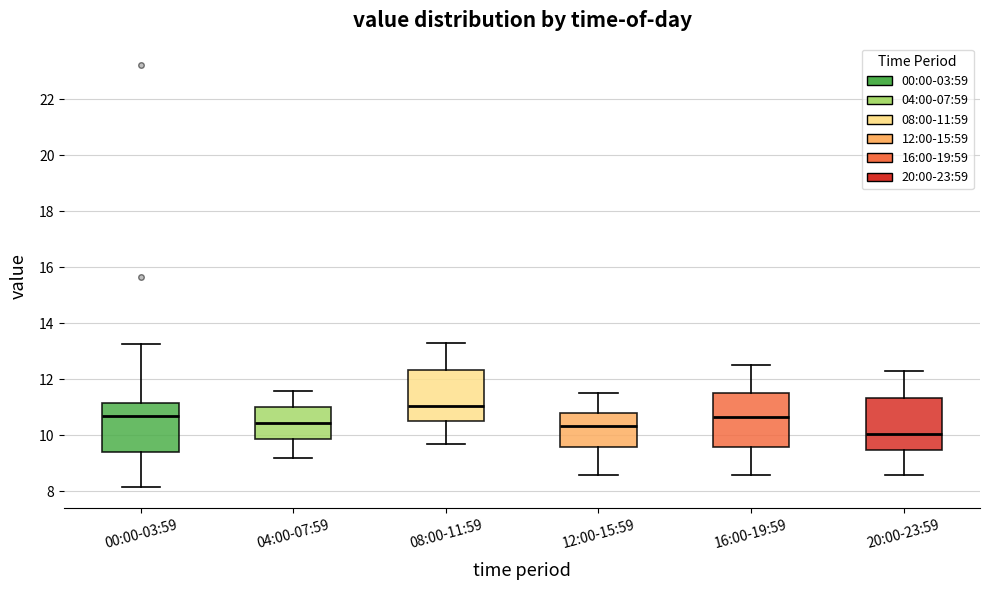

Reading left to right, read every box against the y-axis: the position of its median line, the range the box covers, and the ends of its whiskers. The values are not printed on the chart, so give them approximately, as read against the axis.

00:00-03:59: median 10.6, box 9.4 to 11.2, whiskers 8.2 to 13.2
04:00-07:59: median 10.4, box 9.8 to 11.0, whiskers 9.2 to 11.6
08:00-11:59: median 11.0, box 10.6 to 12.4, whiskers 9.8 to 13.4
12:00-15:59: median 10.4, box 9.6 to 10.8, whiskers 8.6 to 11.6
16:00-19:59: median 10.6, box 9.6 to 11.6, whiskers 8.6 to 12.6
20:00-23:59: median 10.0, box 9.4 to 11.4, whiskers 8.6 to 12.4